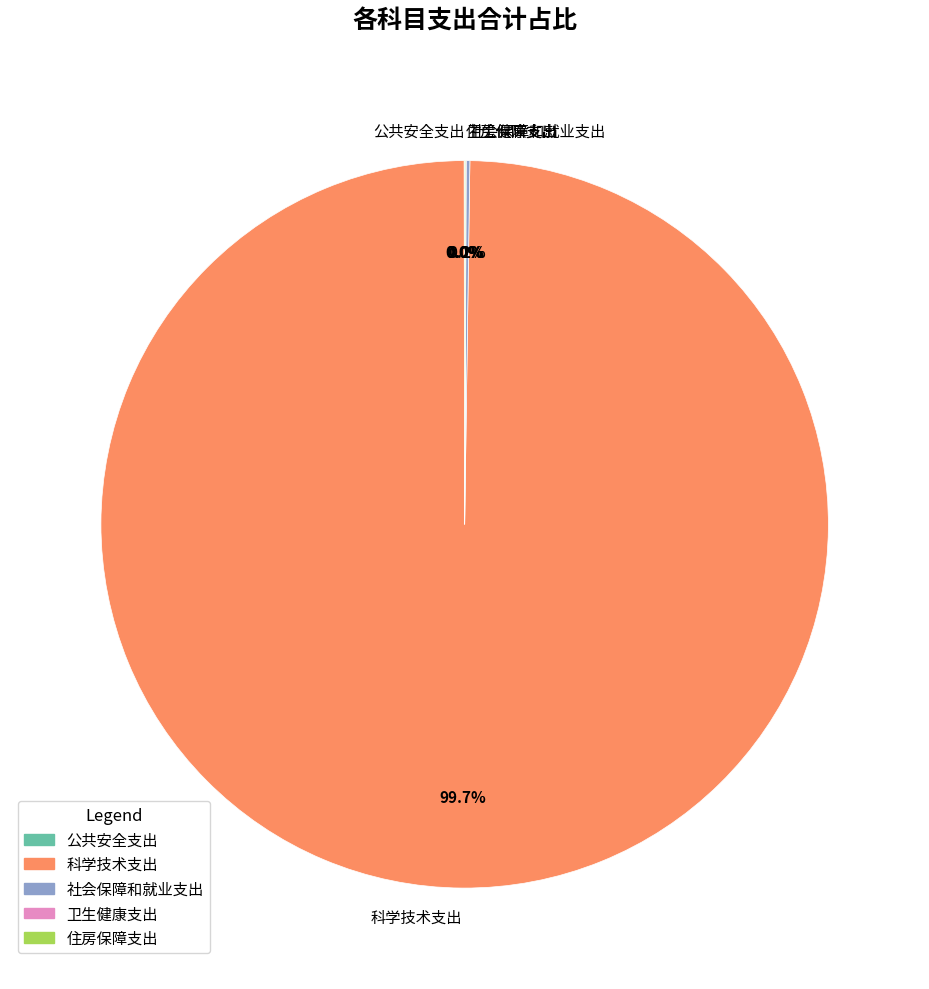

Is 科学技术支出 the majority of the pie?

Yes